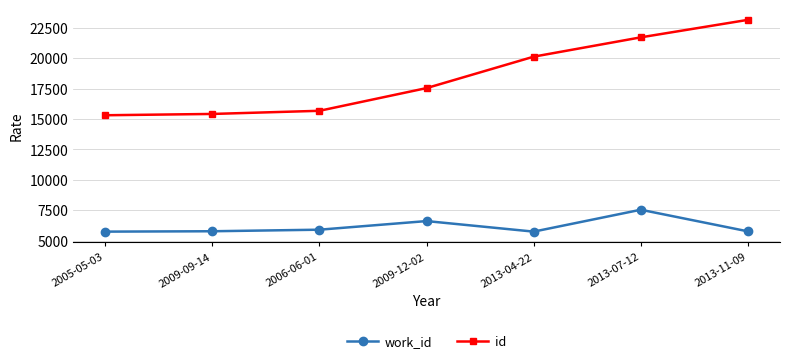

What is the label of the 2nd point from the right?

2013-07-12